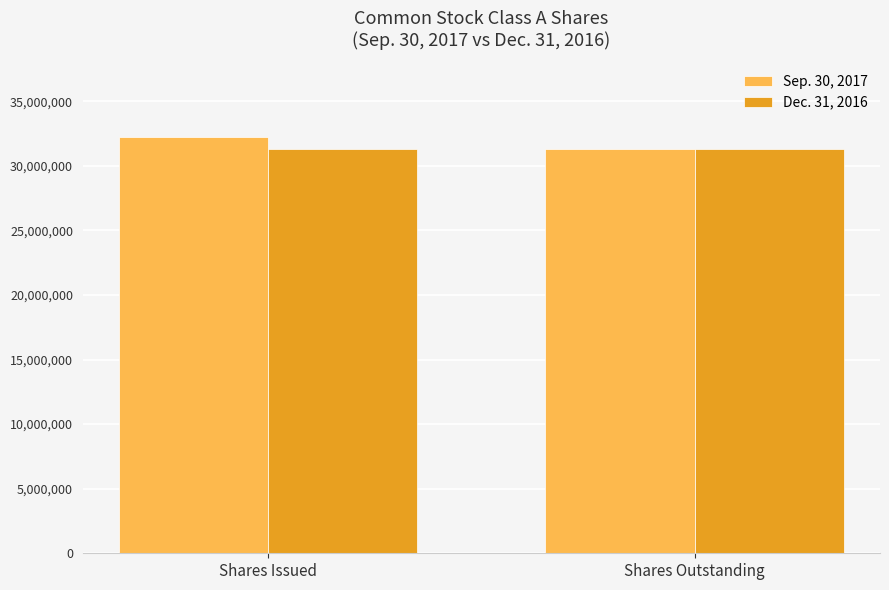

What is the difference between the Sep. 30, 2017 values at Shares Outstanding and Shares Issued?

934519